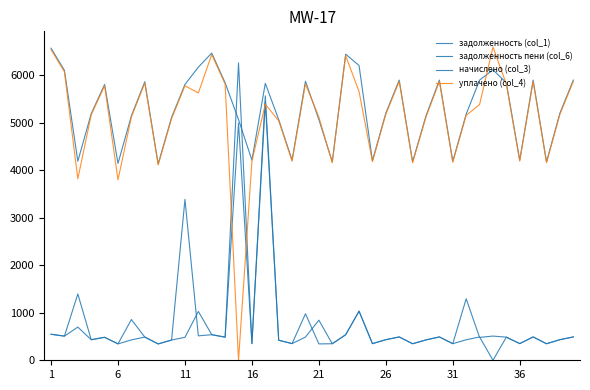

Does the chart display data point markers on the line(s)?

No